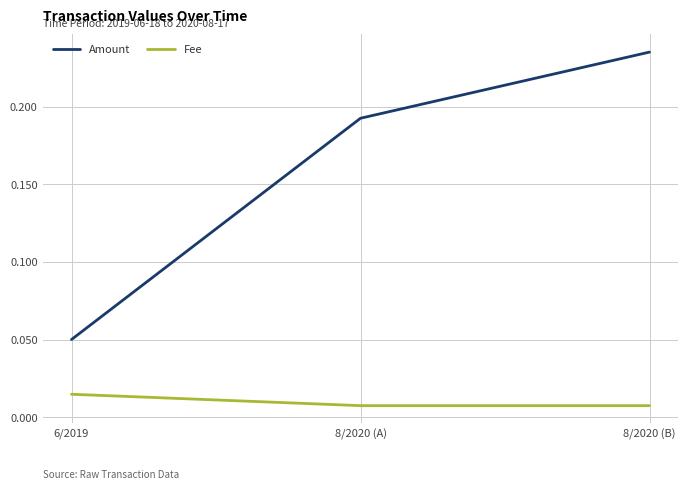

What is the sum of all Amount values?

0.5